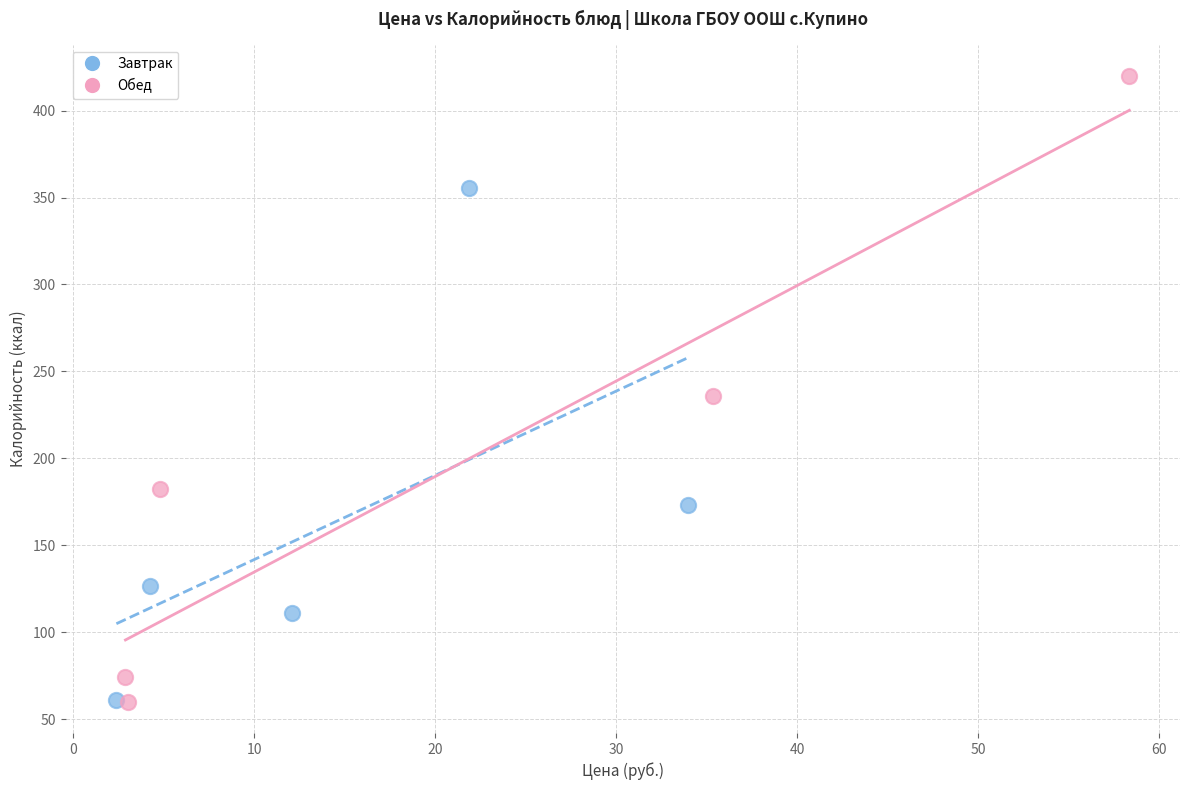

Which series has the largest Y range (max minus min)?

Обед